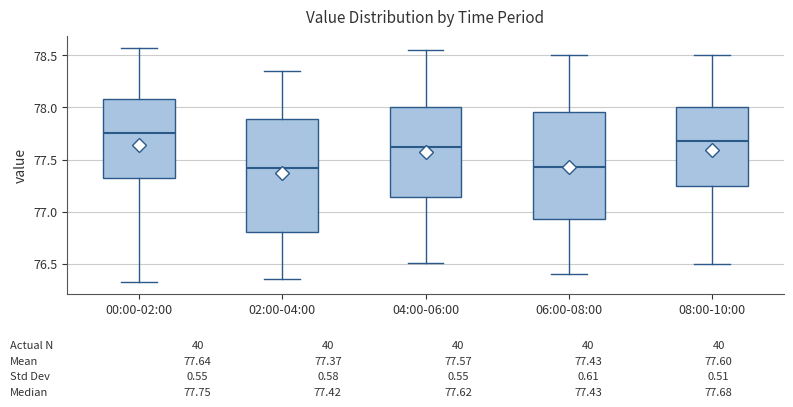

Comparing the boxes themselves (not the whiskers), which one is the tallest?

02:00-04:00